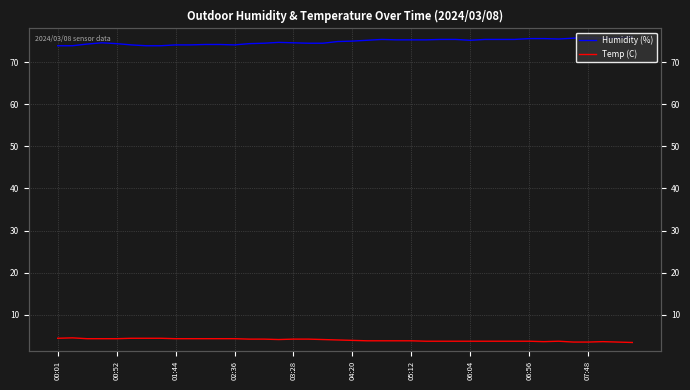

How many interior local peaks does the Temp (C) series have?

3